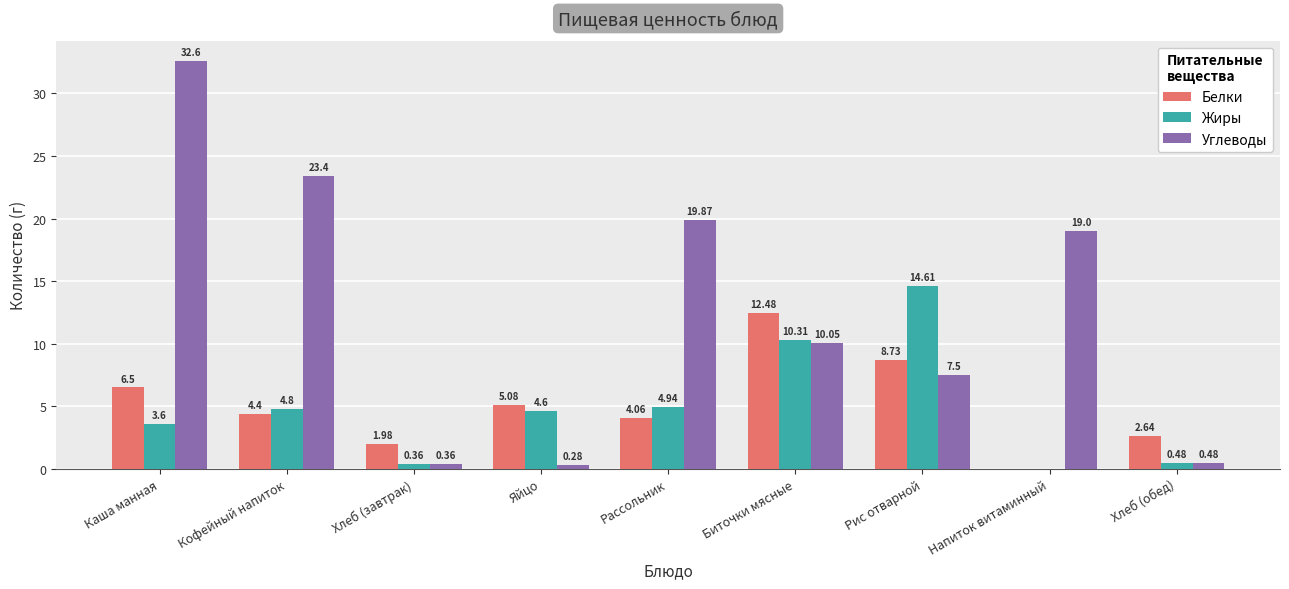

At which label does Белки first exceed 4?

Каша манная